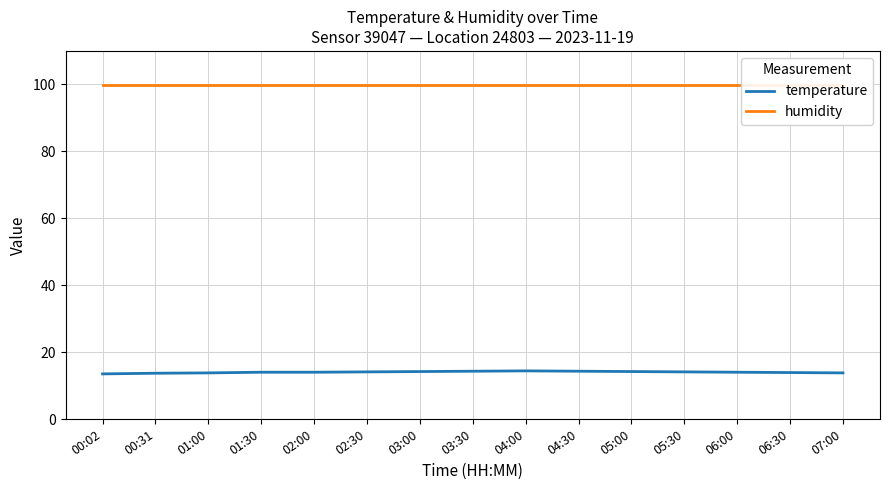

What is the difference between the highest and lowest values at 05:30?

85.8